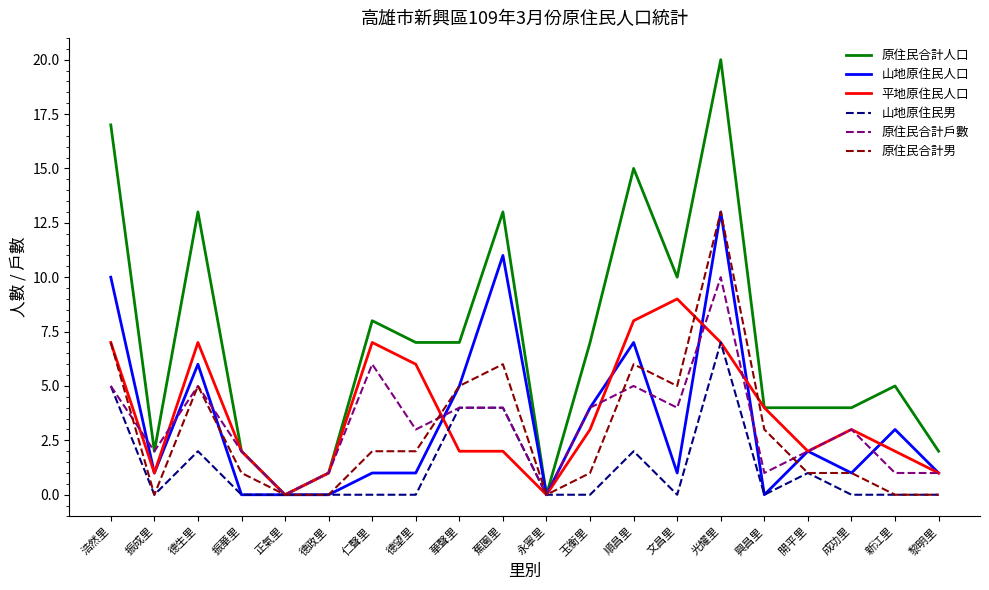

What is the maximum value for 平地原住民人口?

9